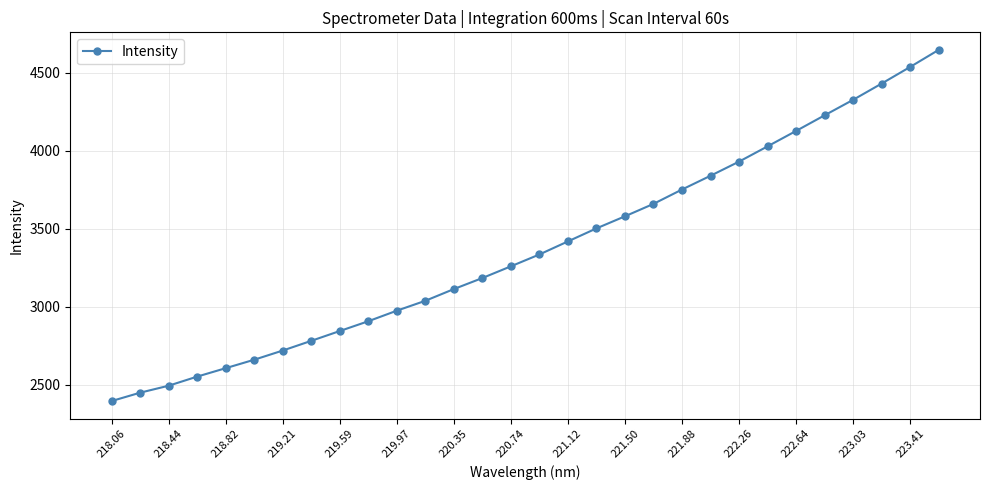

Count the number of values greater than 3333.

15